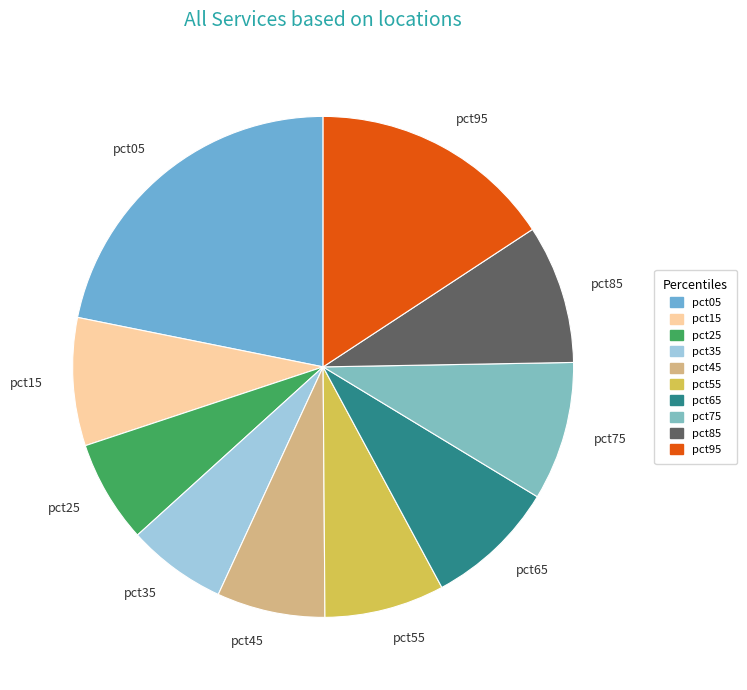

Is there a majority slice in this chart?

No